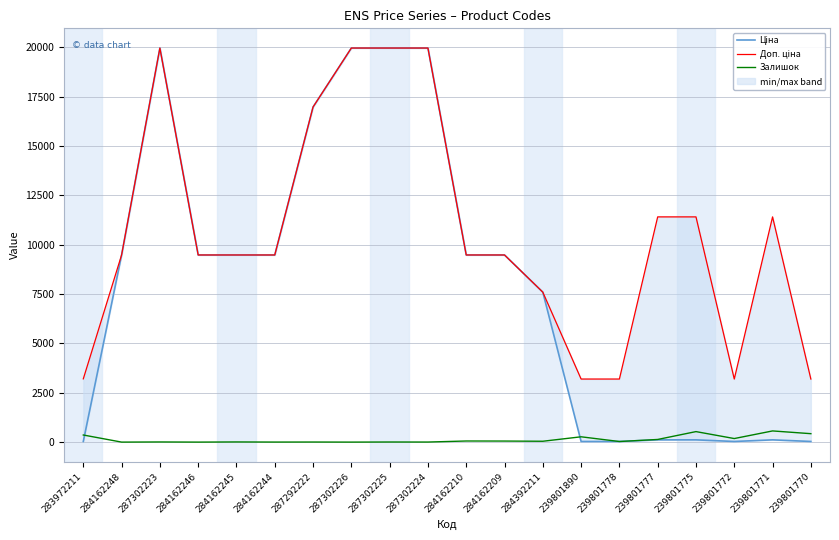

True or false: Ціна and Залишок intersect in this chart.

True